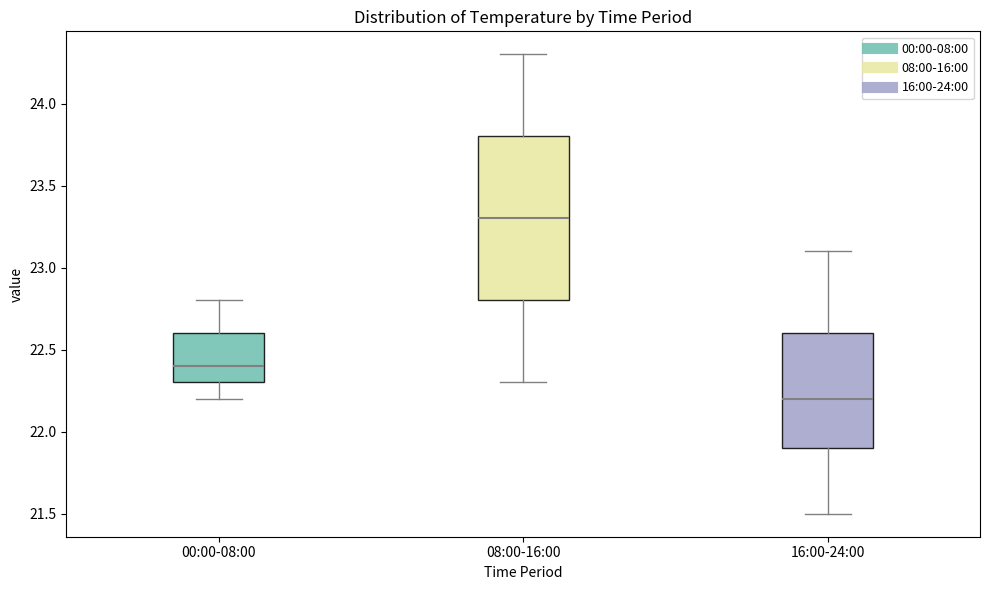

Which box is the tallest, from its lower edge to its upper edge?

08:00-16:00